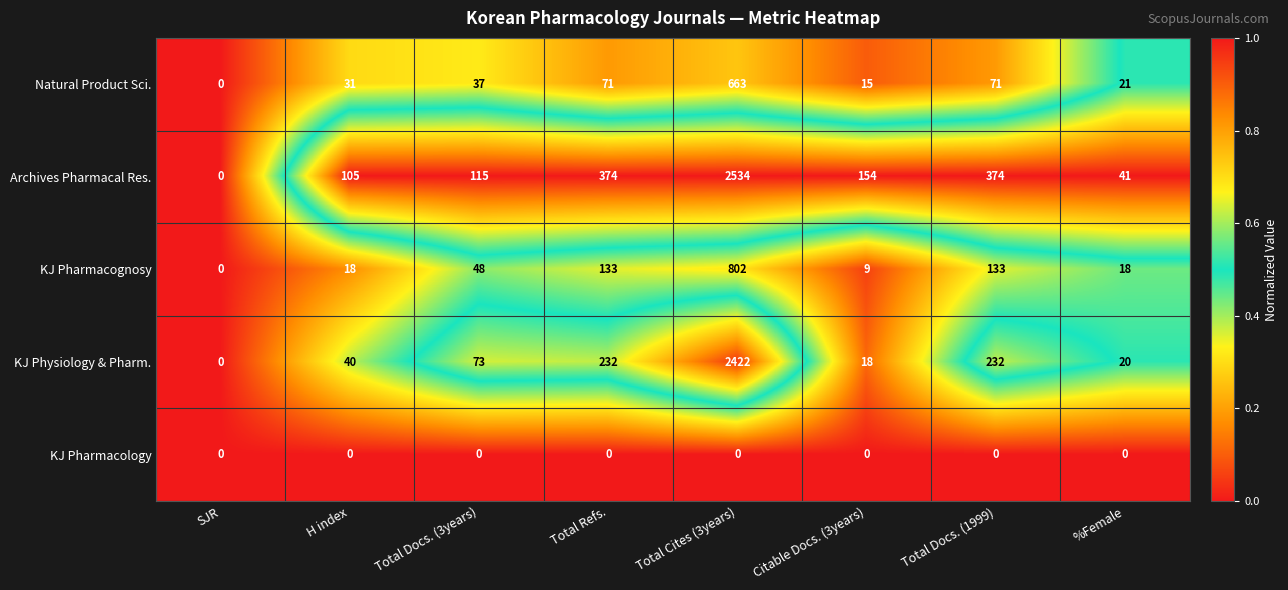

What value does the KJ Physiology & Pharm. series have at H index, to the nearest 10?

40